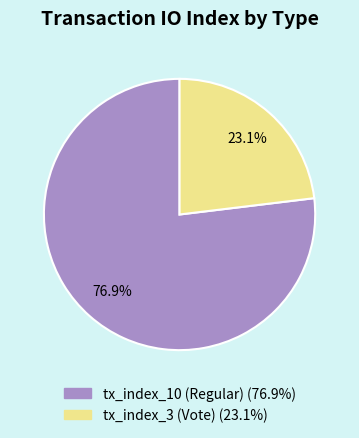

Which category accounts for the majority?

tx_index_10 (Regular)